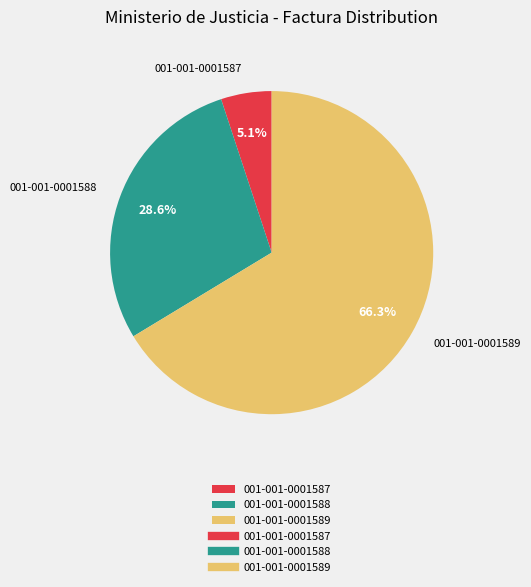

To the nearest percent, what is the difference between the largest and smallest slice percentages?

61%